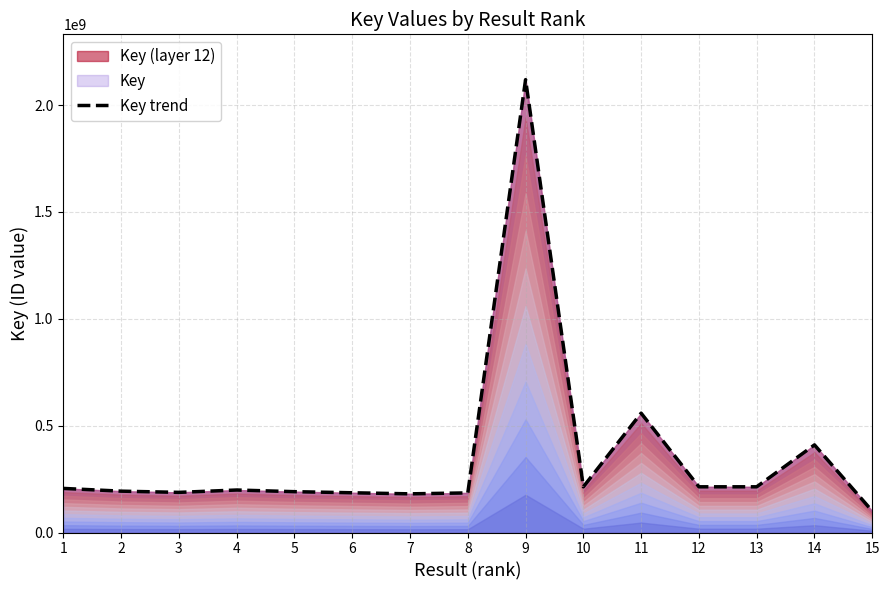

Reading left to right, extract all data points from this chart.

206413255	193581459	187893143	198939428	191155650	186056276	181021157	185475070	2119388302	213960955	558526553	213960452	213960919	410049506	100427752